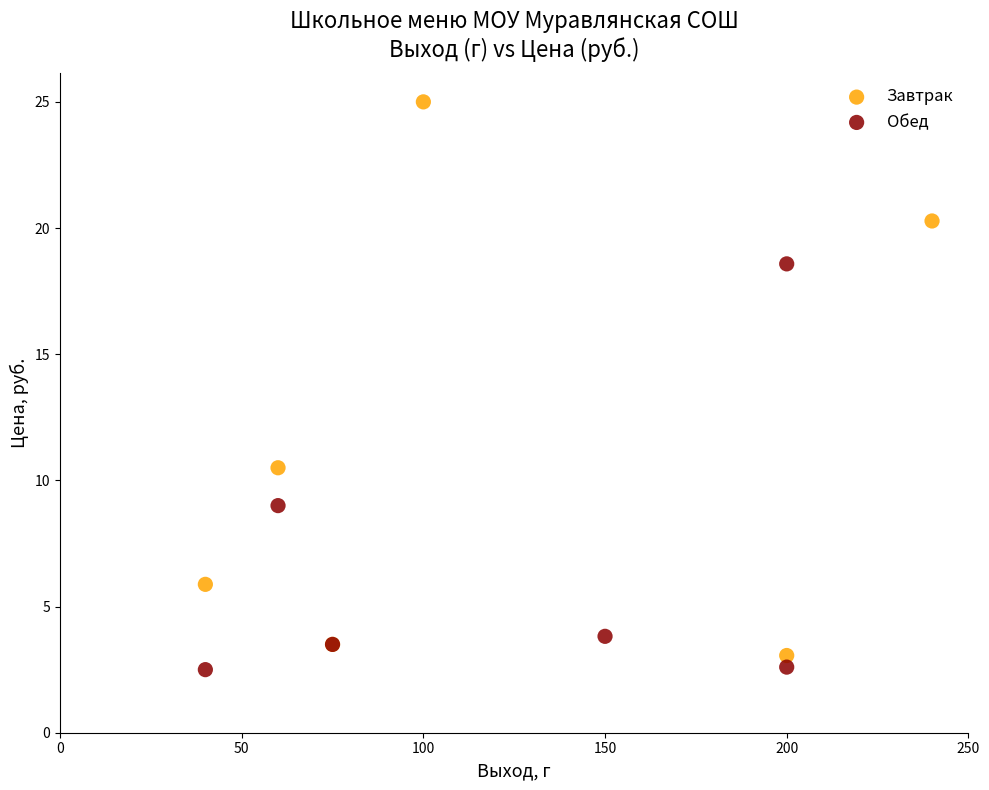

Which series has the widest spread of Y values?

Завтрак